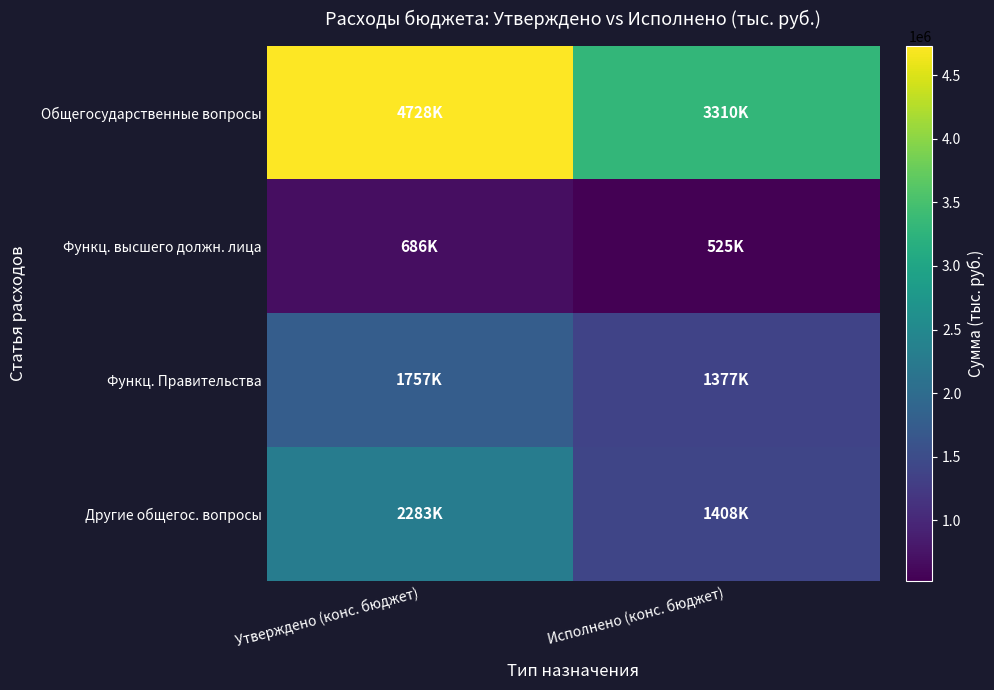

Which has a higher value, Утверждено (конс. бюджет) or Исполнено (конс. бюджет)?

Утверждено (конс. бюджет)